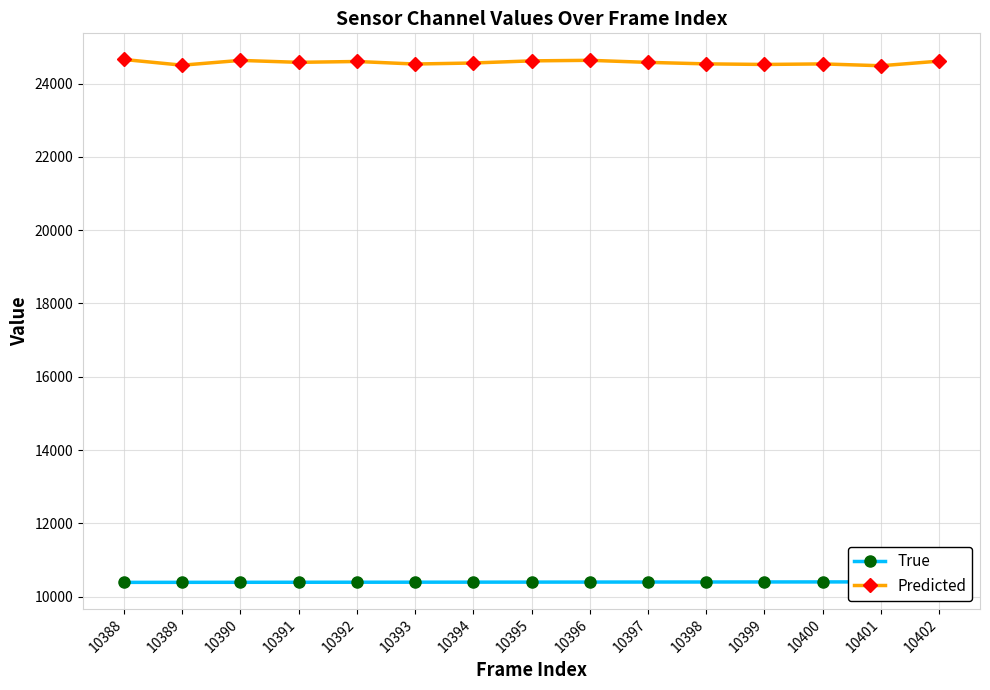

Does the chart have visible grid lines?

Yes